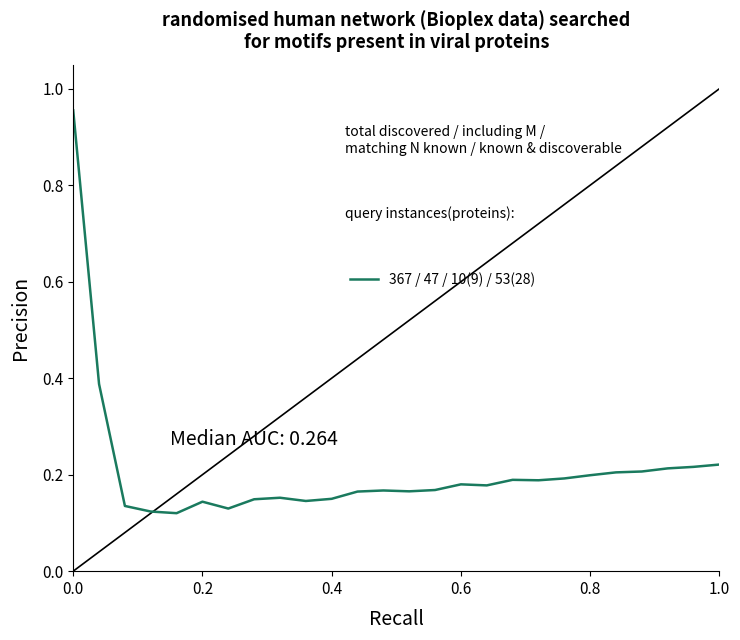

What is the difference between the maximum and minimum values?

0.8